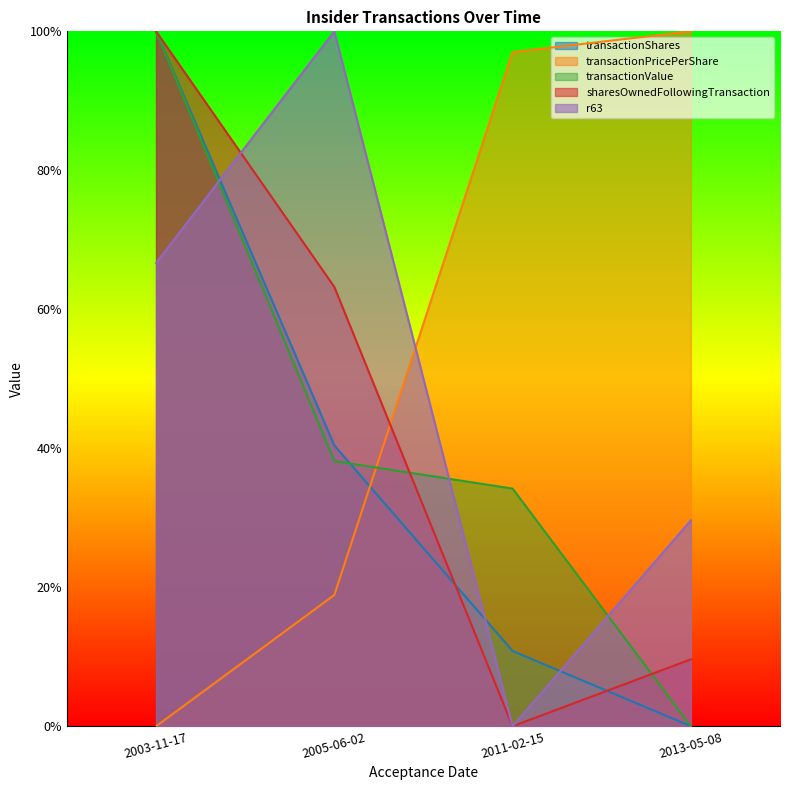

The transactionValue series shows 0.2 at 2011-02-15. True or false?

False